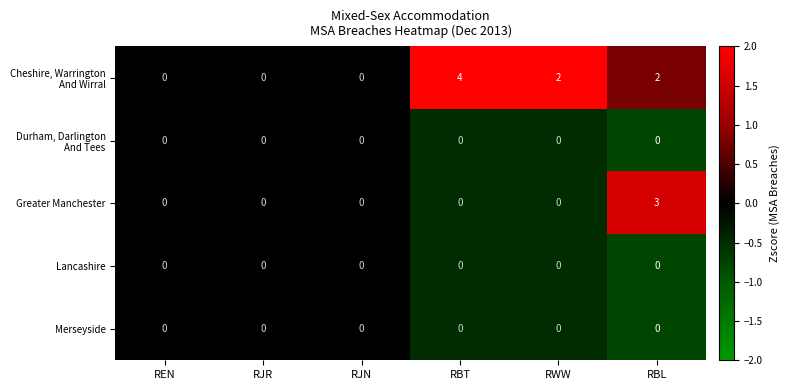

At which category is the sum across all series the highest?

RBL